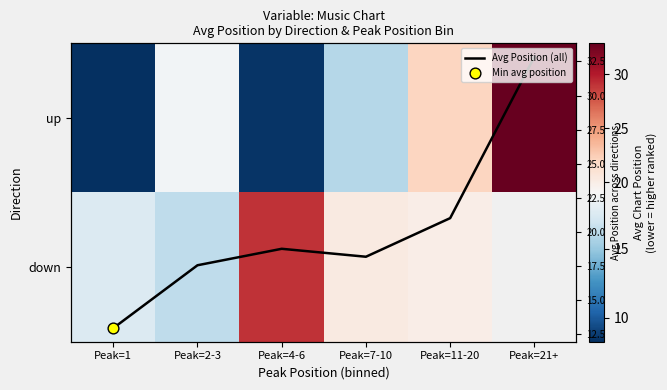

Rank the series at Peak=4-6 from highest to lowest value.

down, Avg Position (all), up